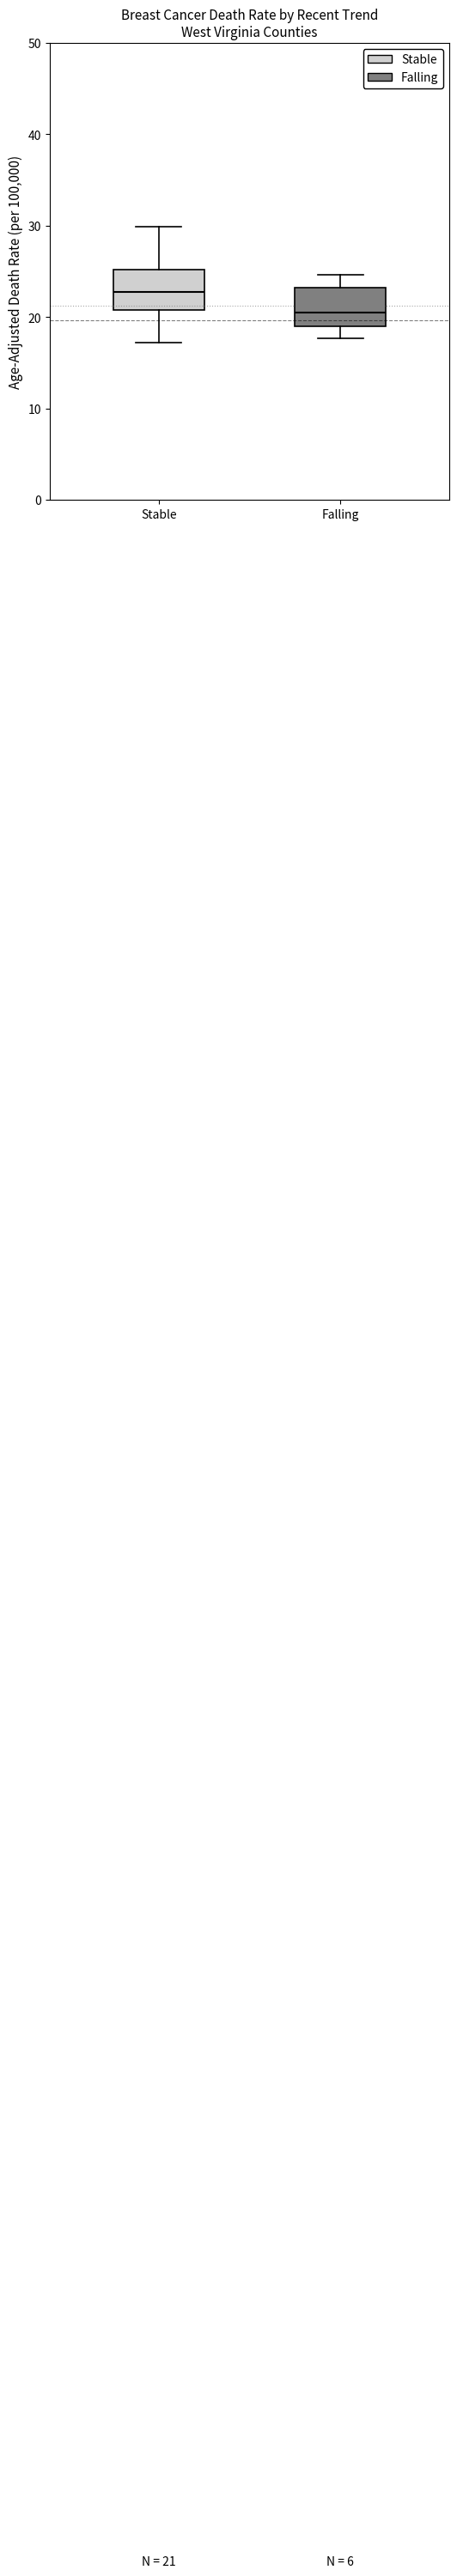

Which box's median line is the lowest?

Falling